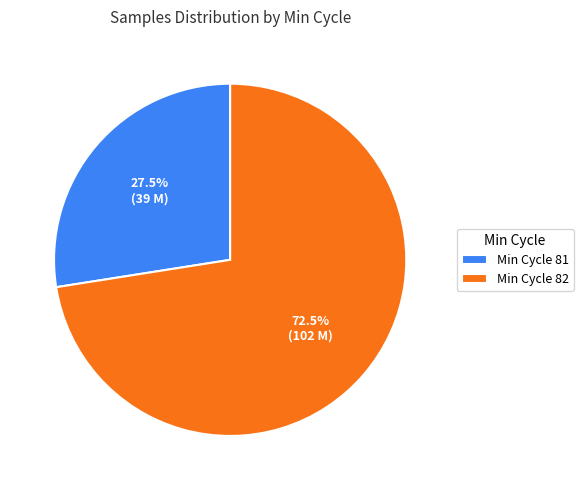

To the nearest percent, what is the average slice percentage?

50%